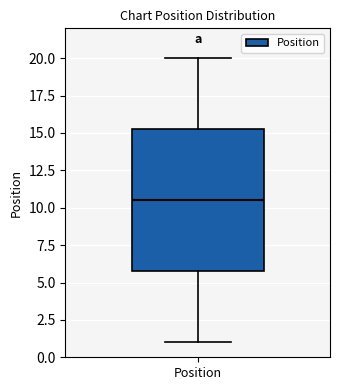

Read this box plot against the y-axis: the position of the median line, the range covered by the box, and the ends of both whiskers. The values are not printed on the chart, so give them approximately, as read against the axis.

median 10.5, box 6.0 to 15.5, whiskers 1.0 to 20.0